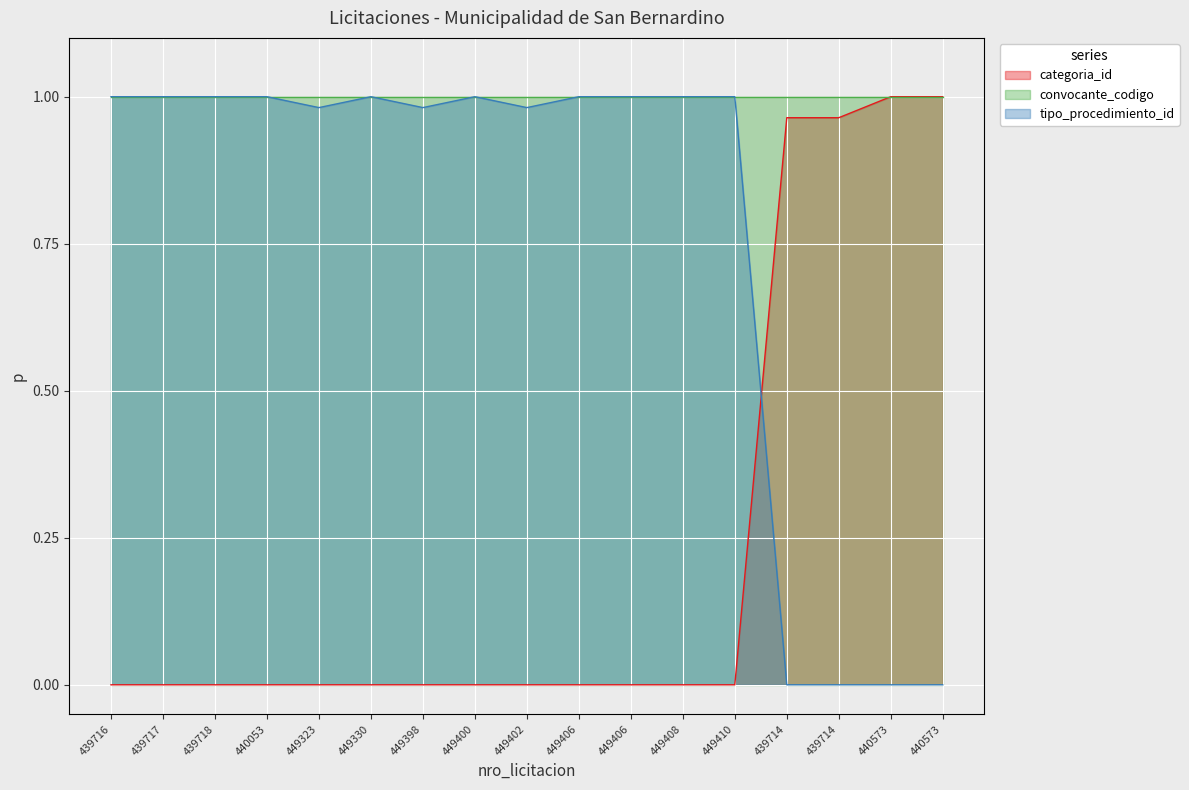

What is the difference between the second highest and minimum values in the categoria_id series?

1.0